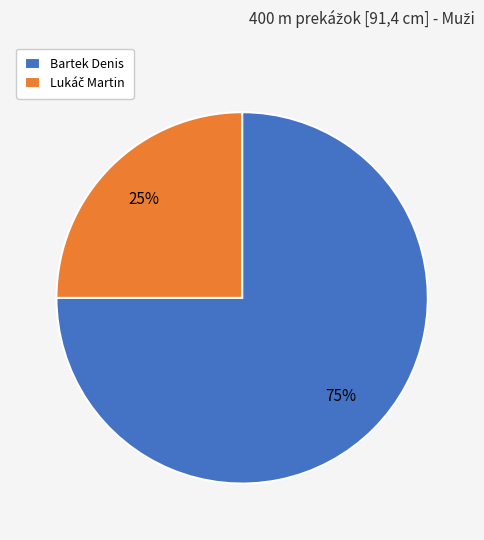

To the nearest percent, what is the difference between the largest and smallest slice percentages?

50%